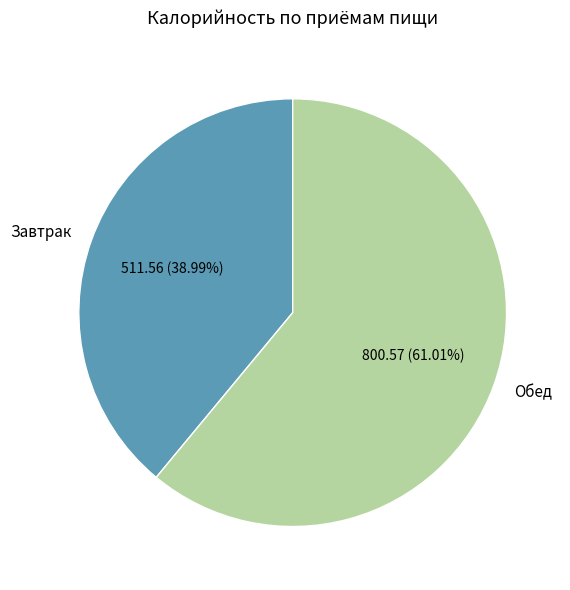

What is the total percentage of Завтрак and Обед?

100.0%